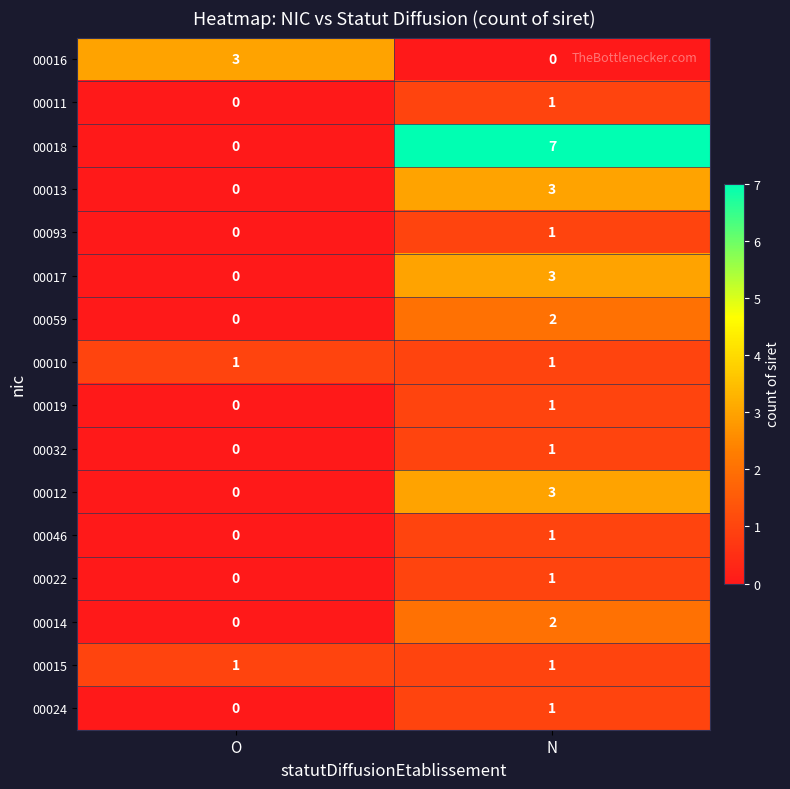

Which category has the highest value across all series?

N